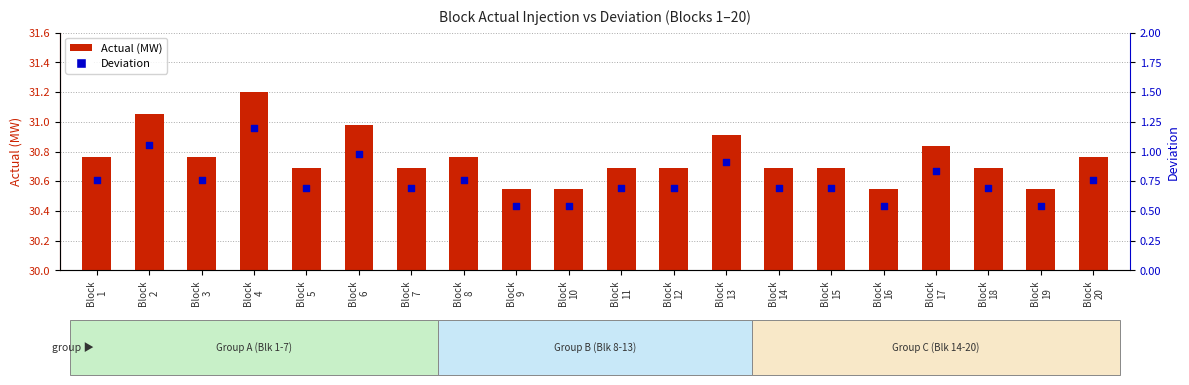

Which series reaches the maximum Y coordinate?

Actual (MW)